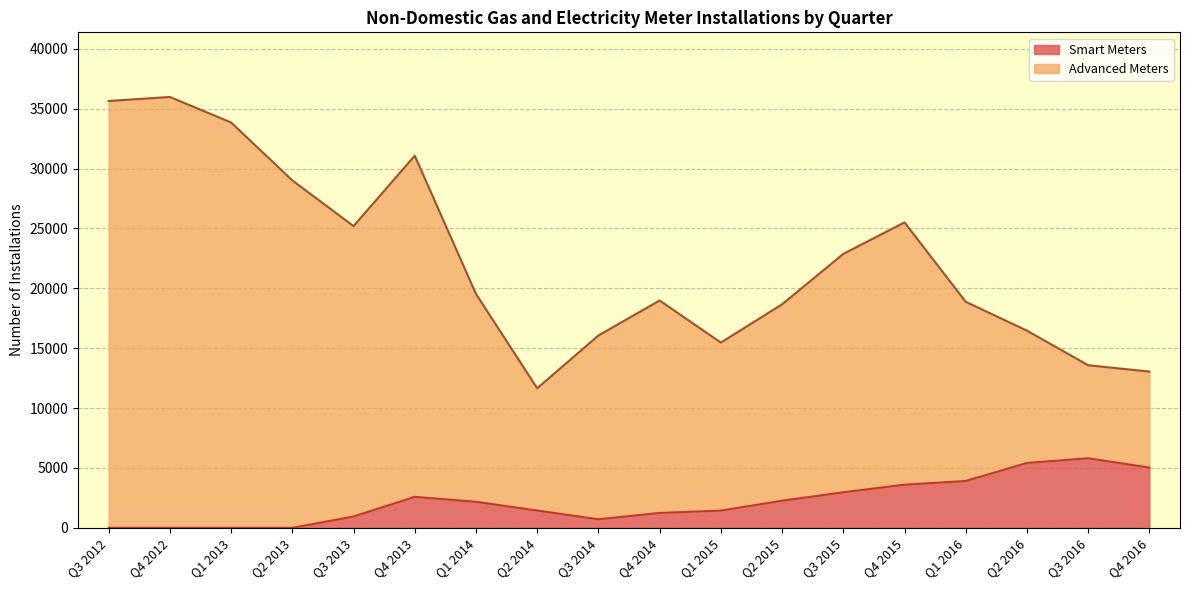

Which series has the widest spread of values?

Advanced Meters